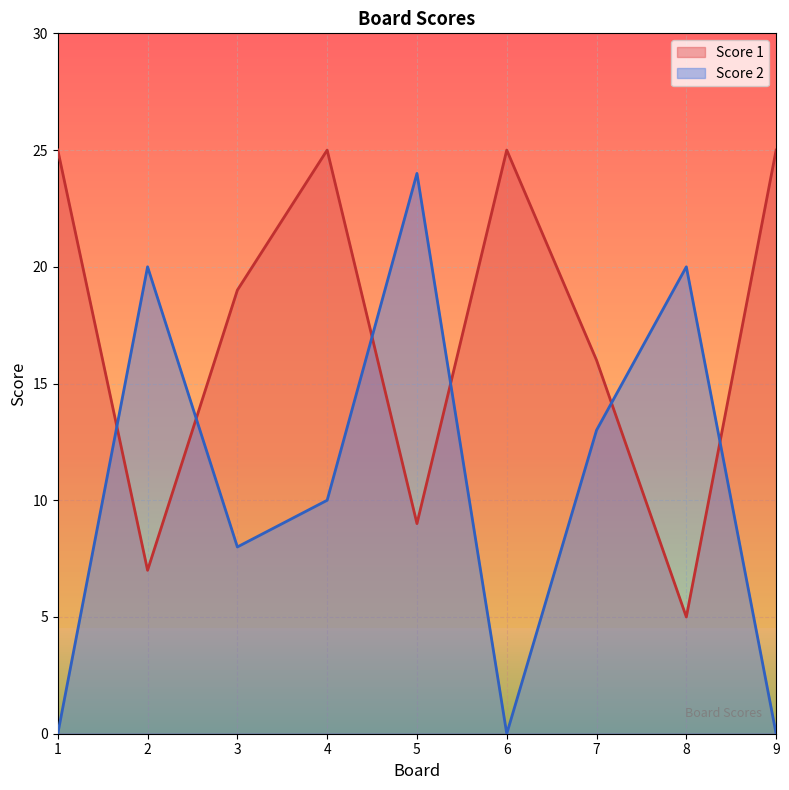

Does the chart have visible grid lines?

Yes